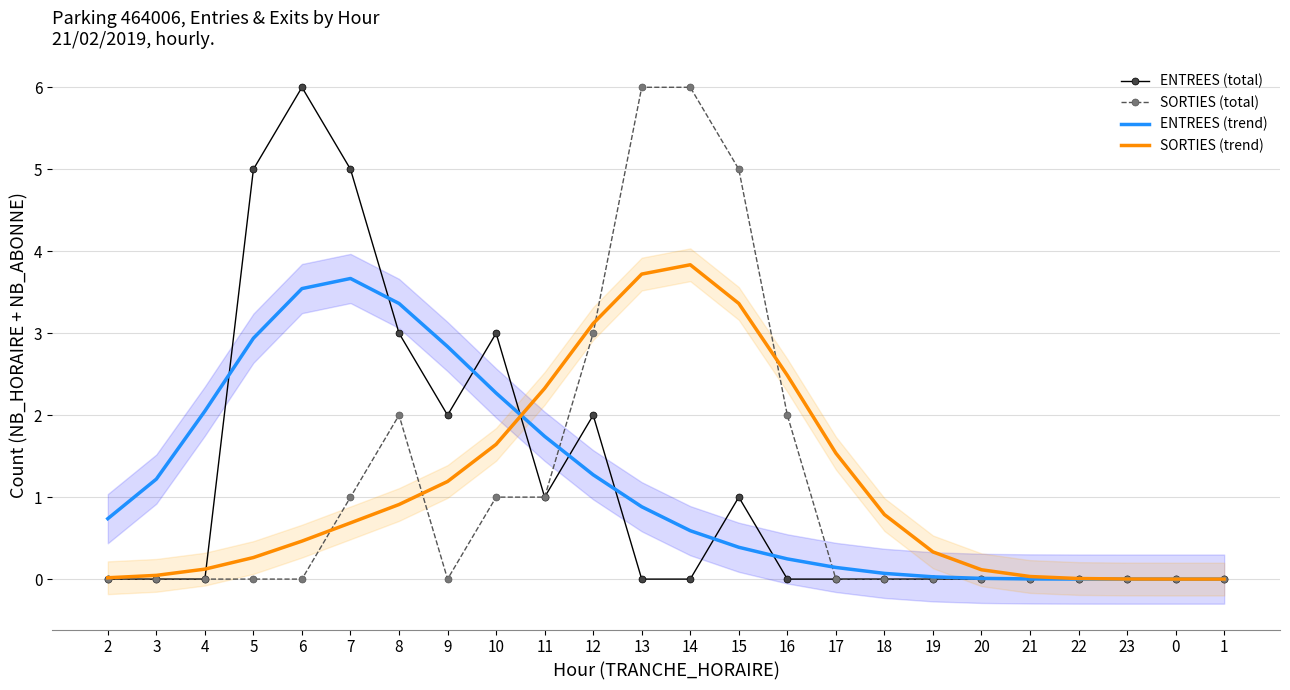

List the series in order of their peak value, highest first.

ENTREES (total), SORTIES (total), SORTIES (trend), ENTREES (trend)